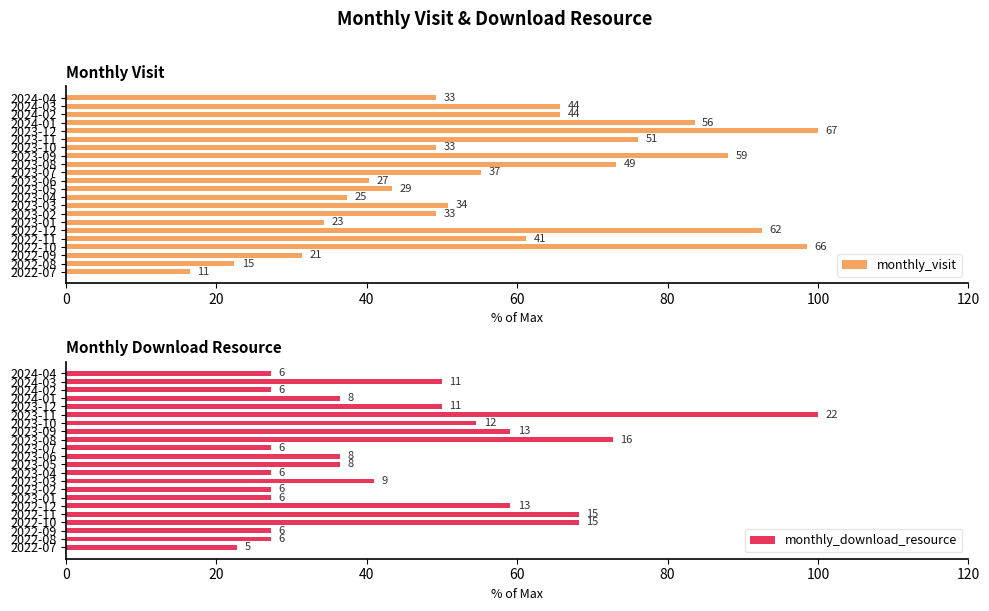

Between 2023-09 and 2024-04, which series saw the biggest shift?

monthly_visit